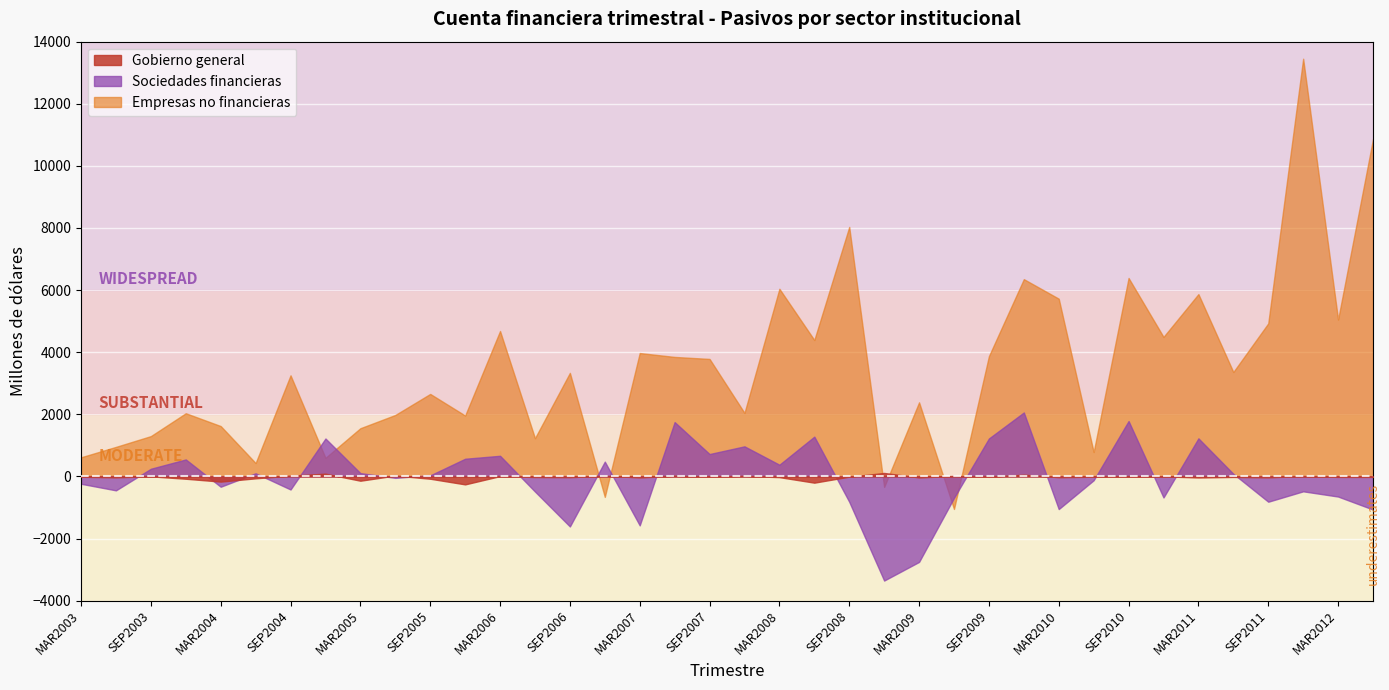

At which category does the chart reach its minimum across all series?

DIC2008